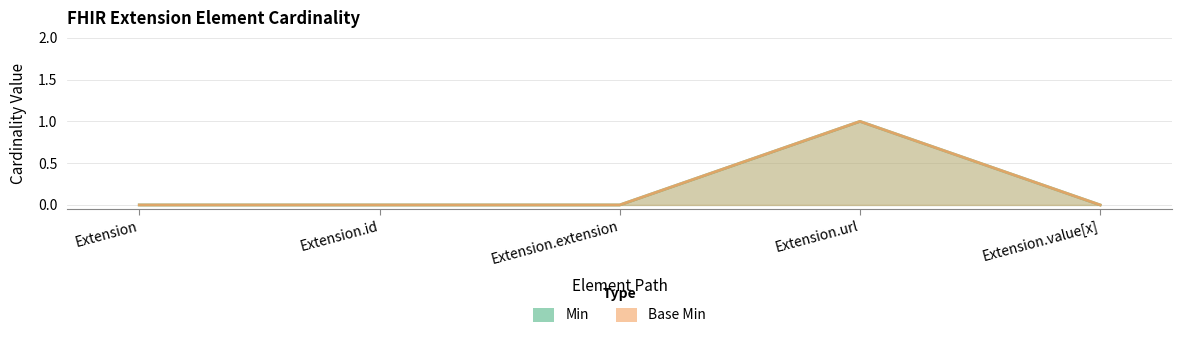

How many distinct data groups are displayed?

2